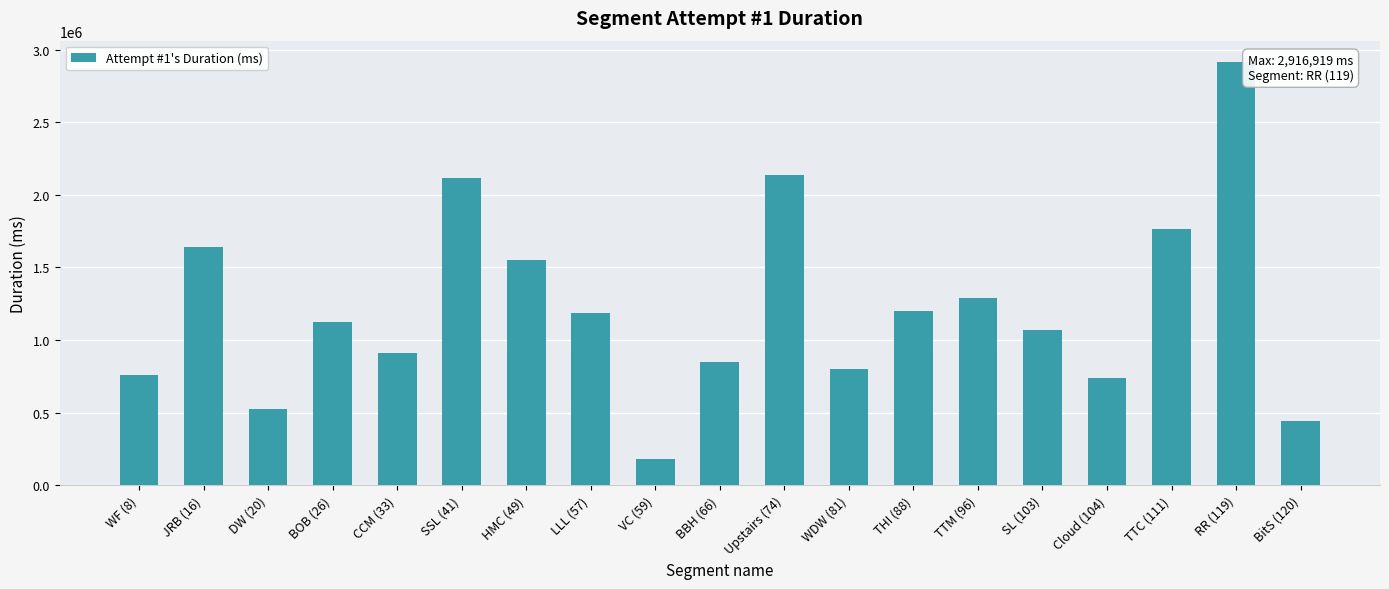

Which has a higher value, BBH (66) or BOB (26)?

BOB (26)